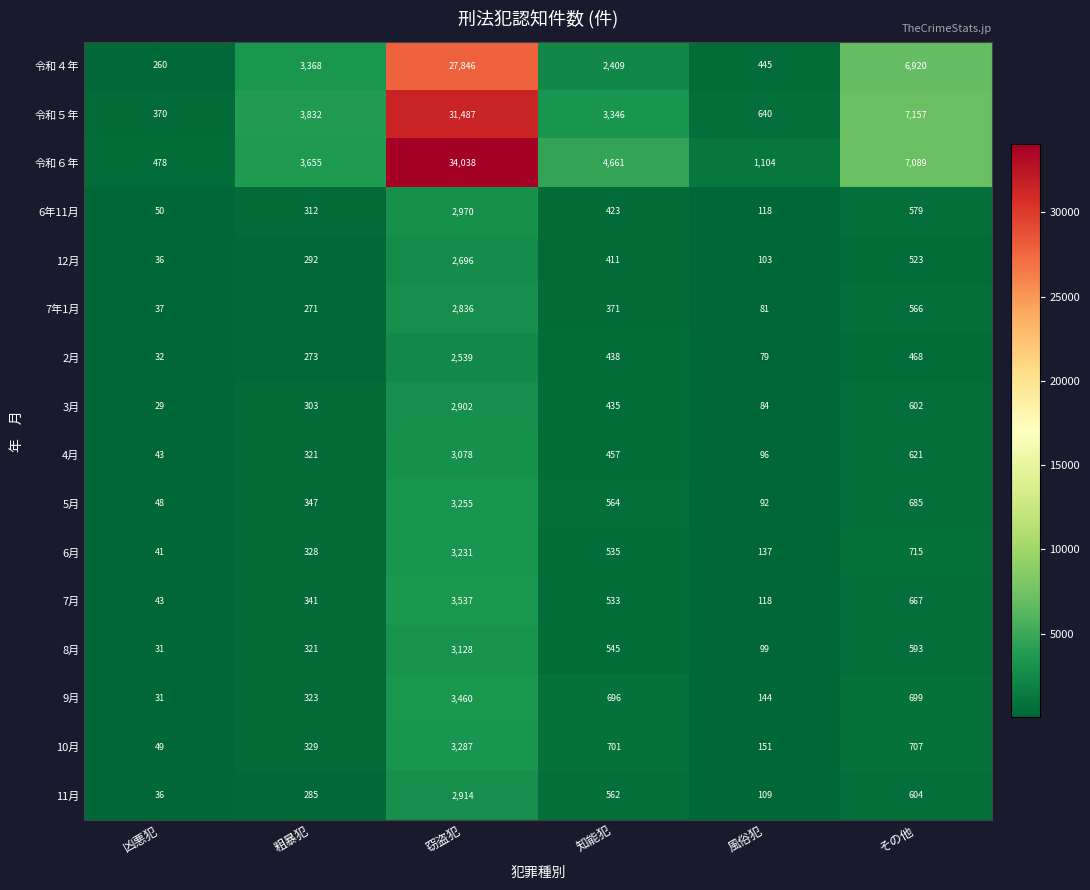

What is the average value of the 8月 series?

786